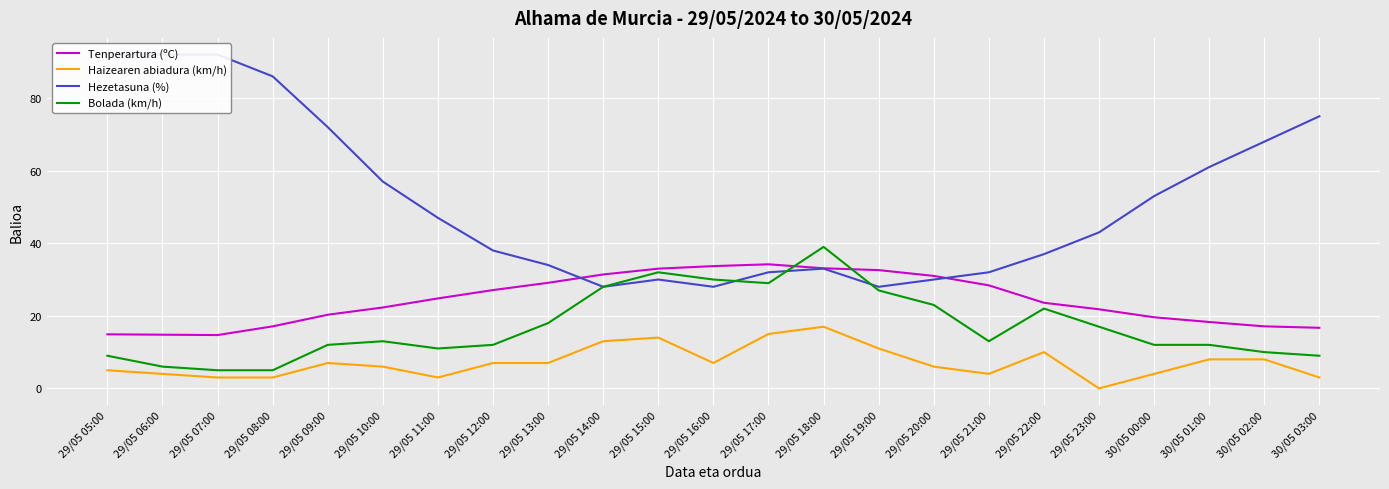

At which label does Bolada (km/h) first exceed 13?

29/05 13:00